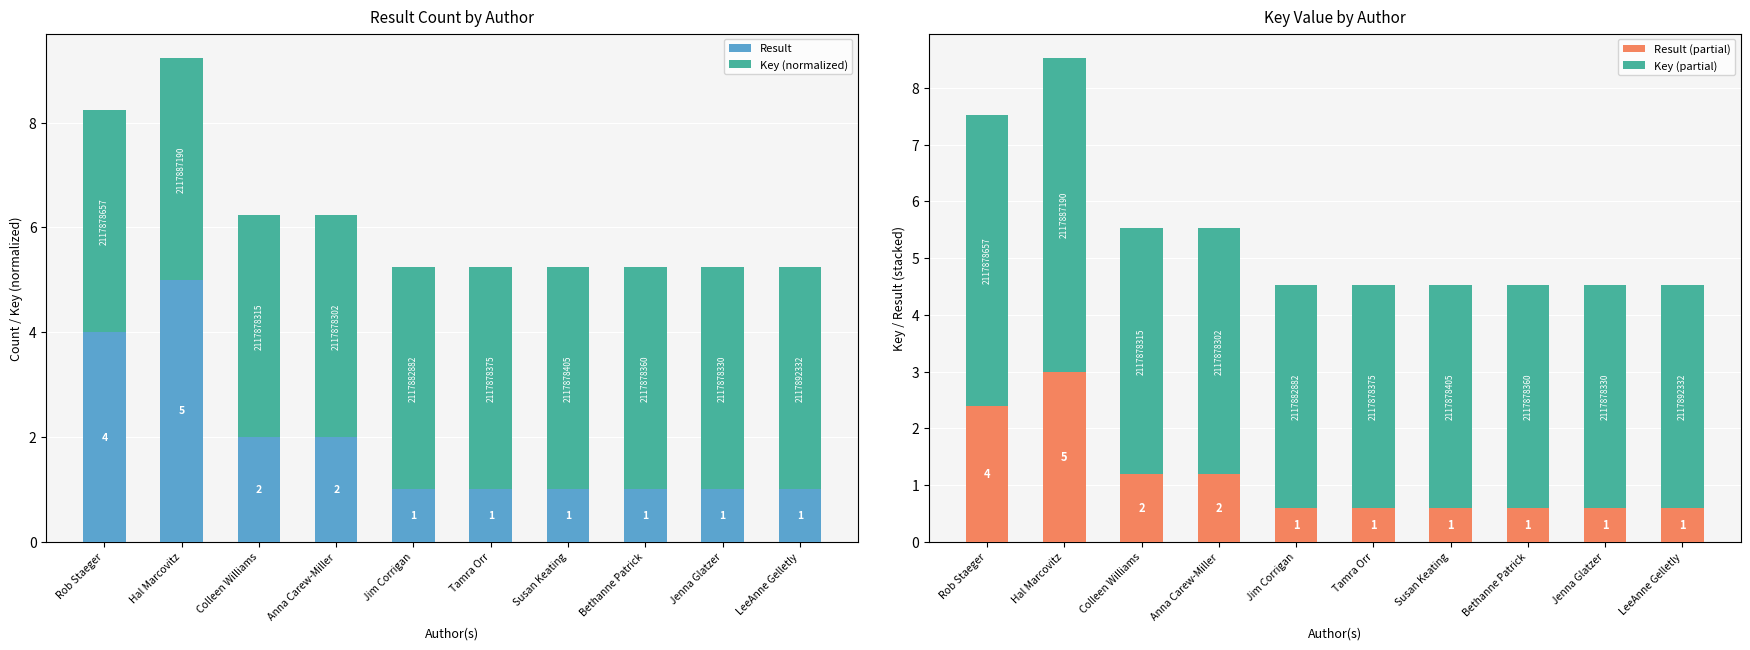

What is the difference between the Key (partial) values at Jenna Glatzer and Colleen Williams?

0.4